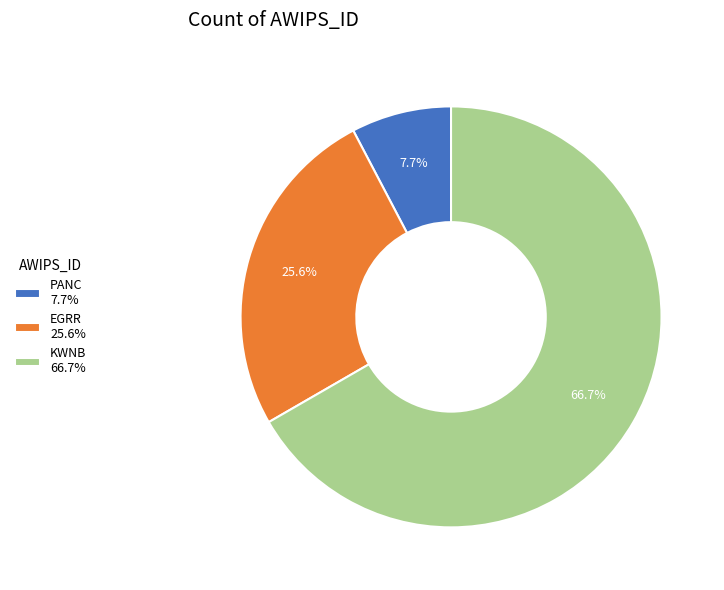

Do EGRR 25.6% and PANC 7.7% together represent more than half of the pie?

No